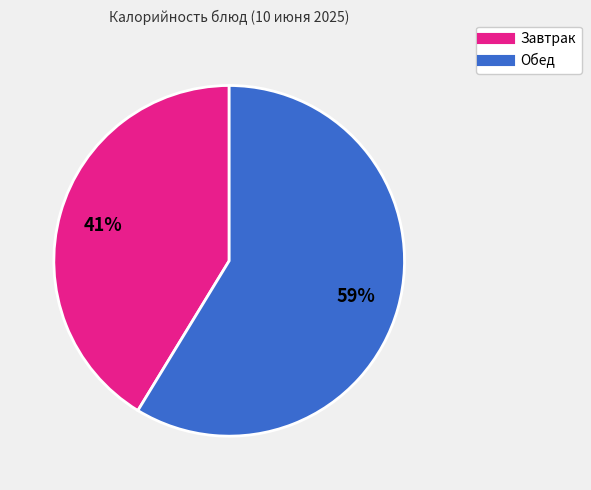

To the nearest percent, what is the average slice percentage?

50%